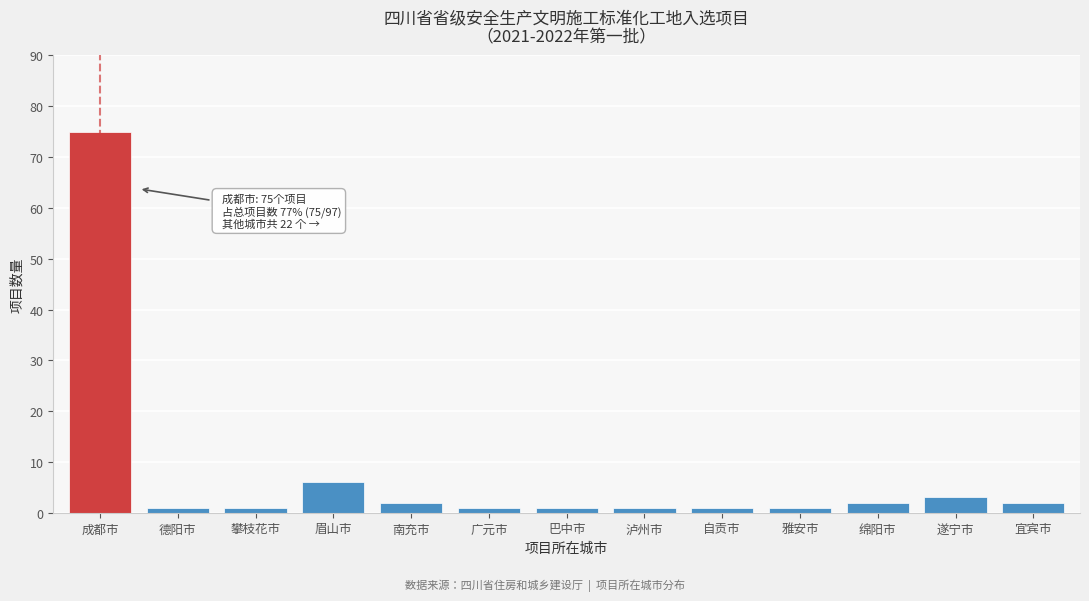

Reading left to right, extract all data points from this chart.

75	1	1	6	2	1	1	1	1	1	2	3	2